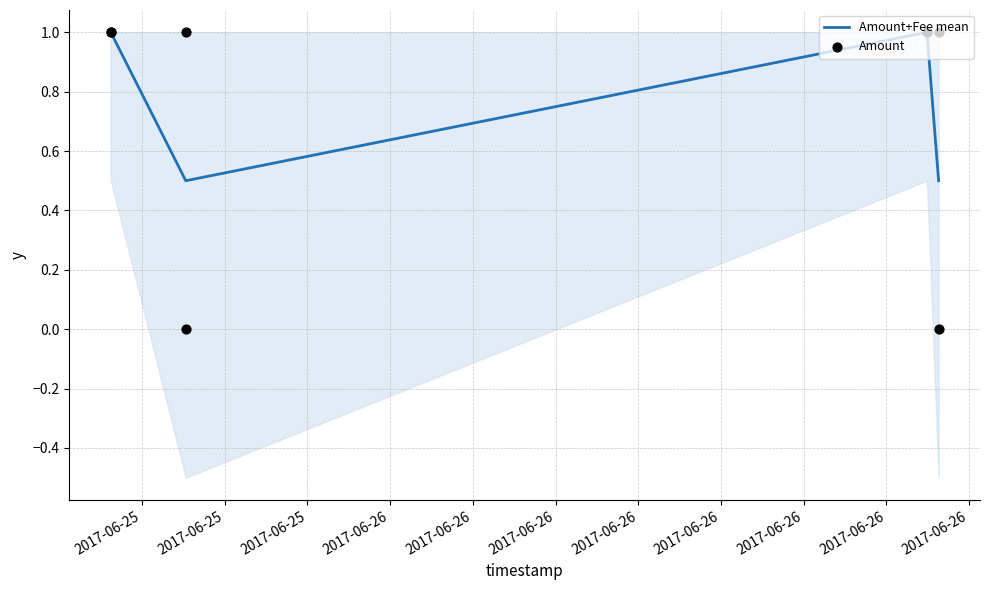

True or false: Amount+Fee mean has more than 1 interior local peaks.

False